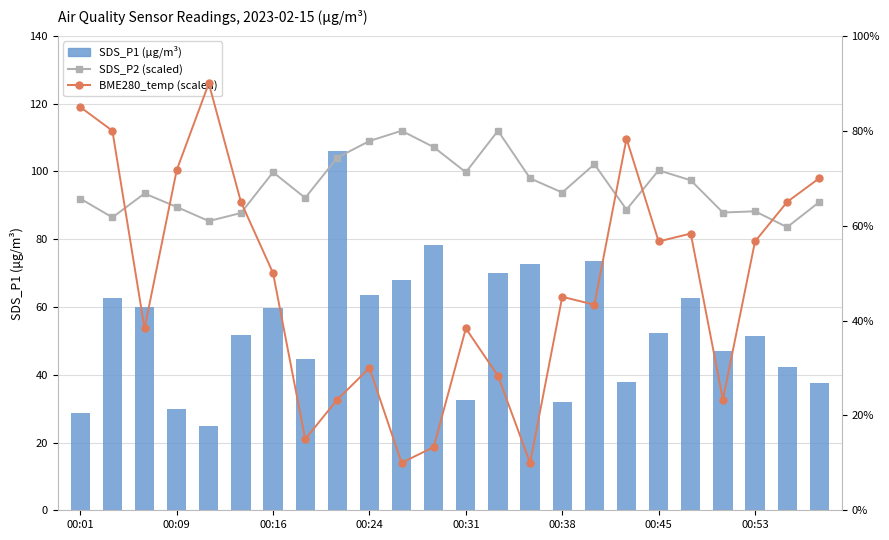

How many categories are shown in the chart?

24